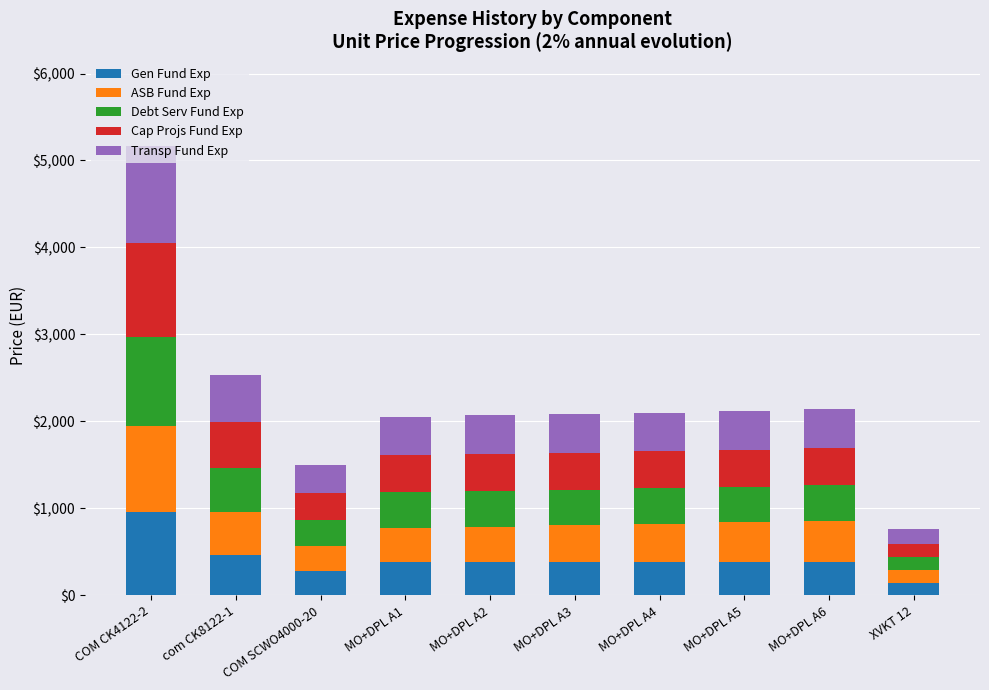

At which category is the sum across all series the highest?

COM CK4122-2